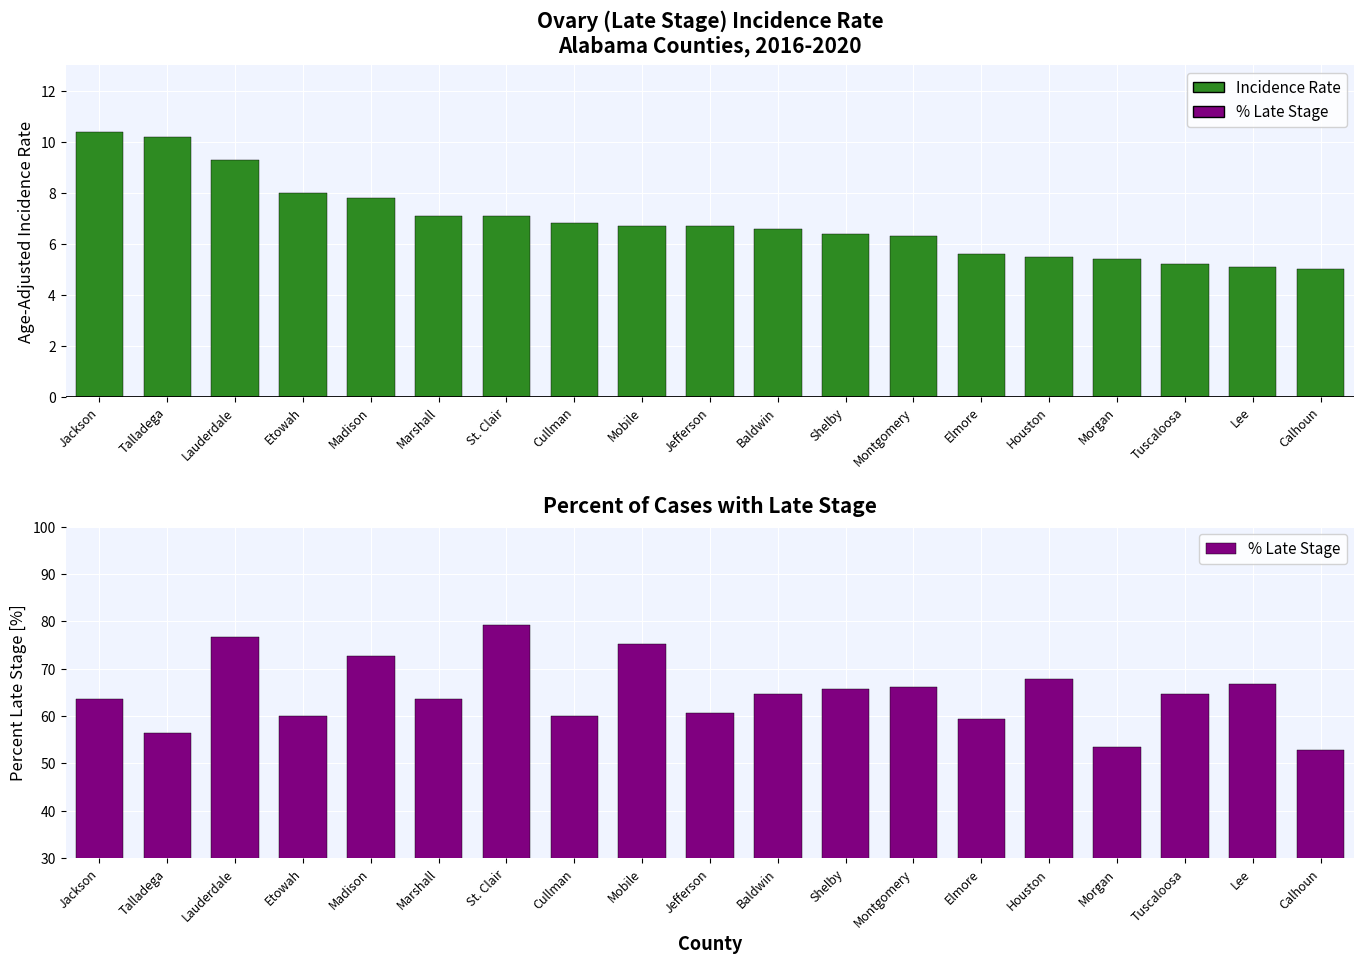

What is the total value across all series at Lee?

71.8